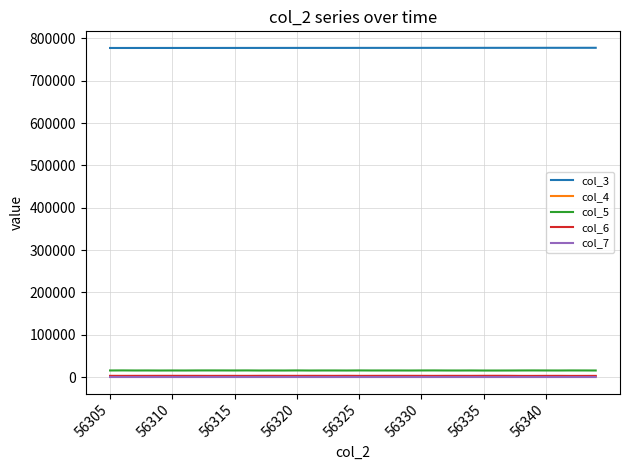

What is the greatest value displayed?

777965